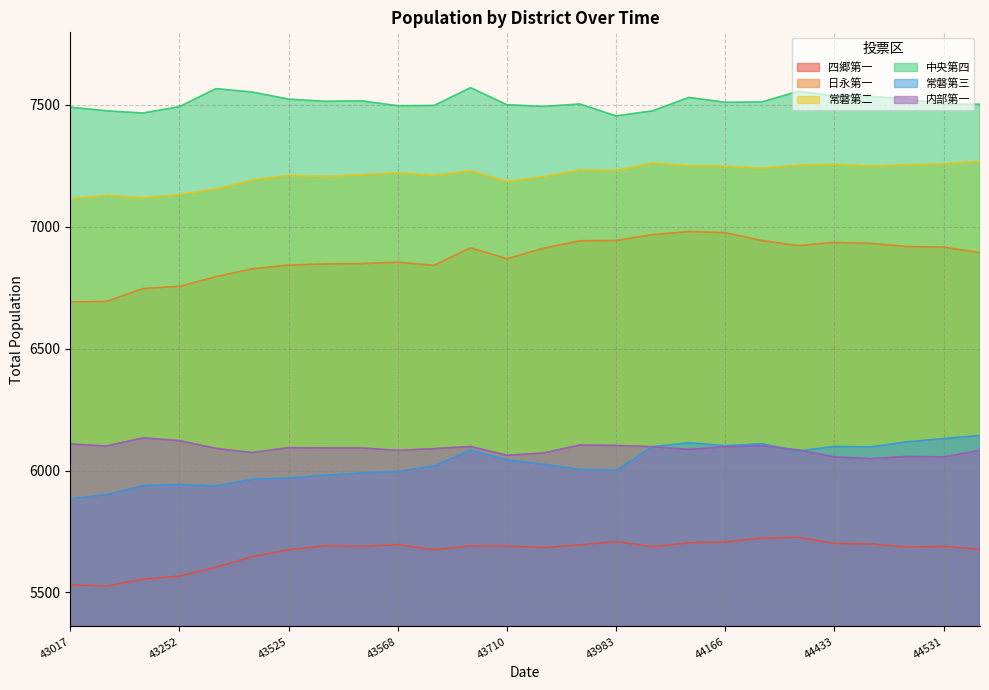

Does the chart have visible grid lines?

Yes